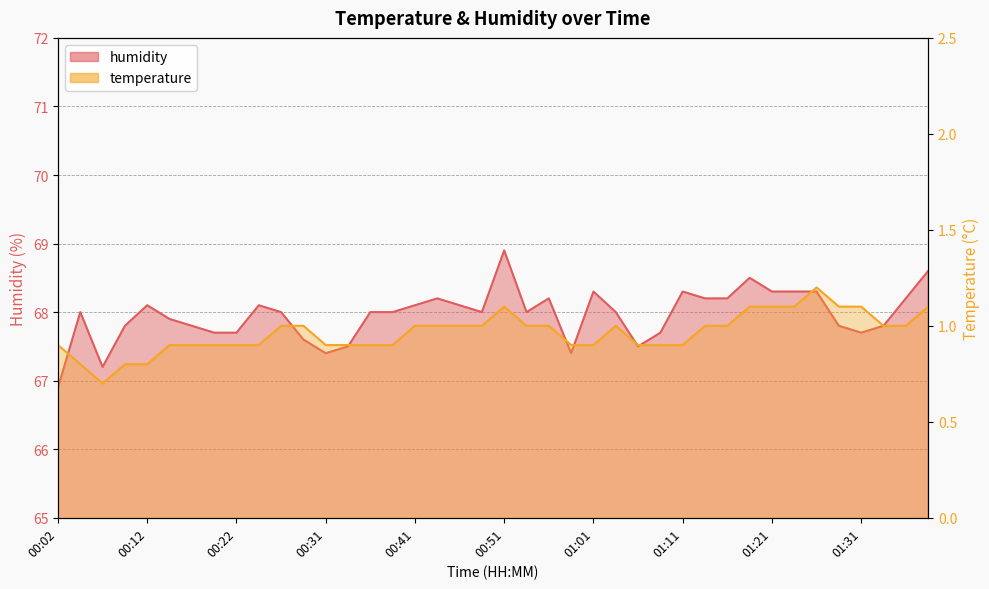

Rank the categories by temperature value from highest to lowest.

01:26, 00:51, 01:18, 01:21, 01:23, 01:28, 01:31, 01:38, 00:26, 00:29, 00:41, 00:44, 00:46, 00:49, 00:54, 00:56, 01:03, 01:13, 01:16, 01:33, 01:36, 00:02, 00:14, 00:17, 00:19, 00:22, 00:24, 00:31, 00:34, 00:36, 00:39, 00:58, 01:01, 01:06, 01:08, 01:11, 00:04, 00:09, 00:12, 00:07